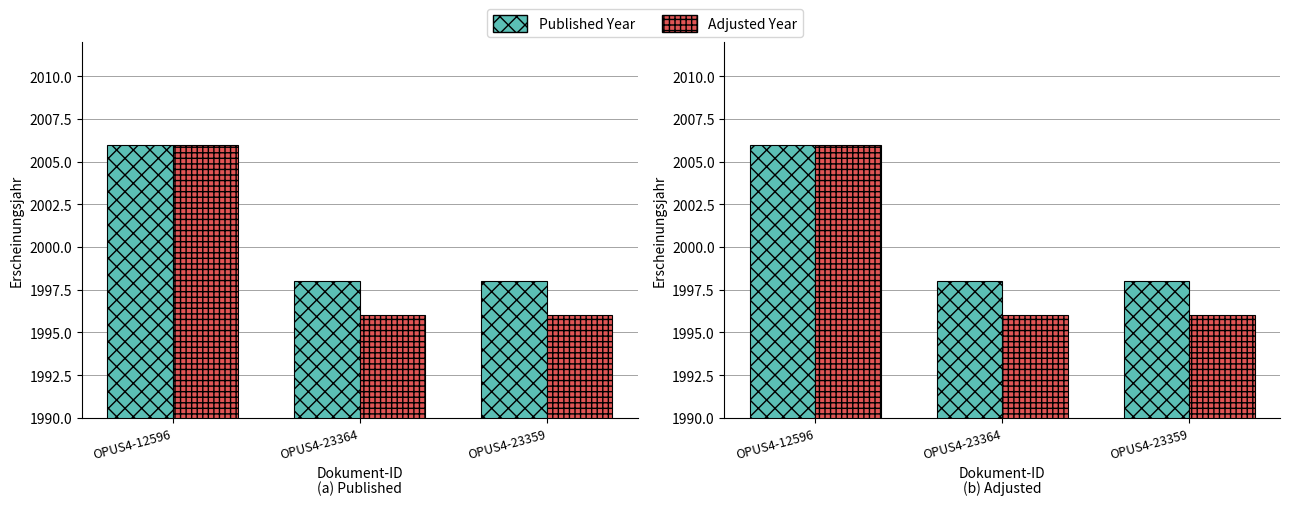

Where is Adjusted Year nearest to the value 2001?

OPUS4-12596